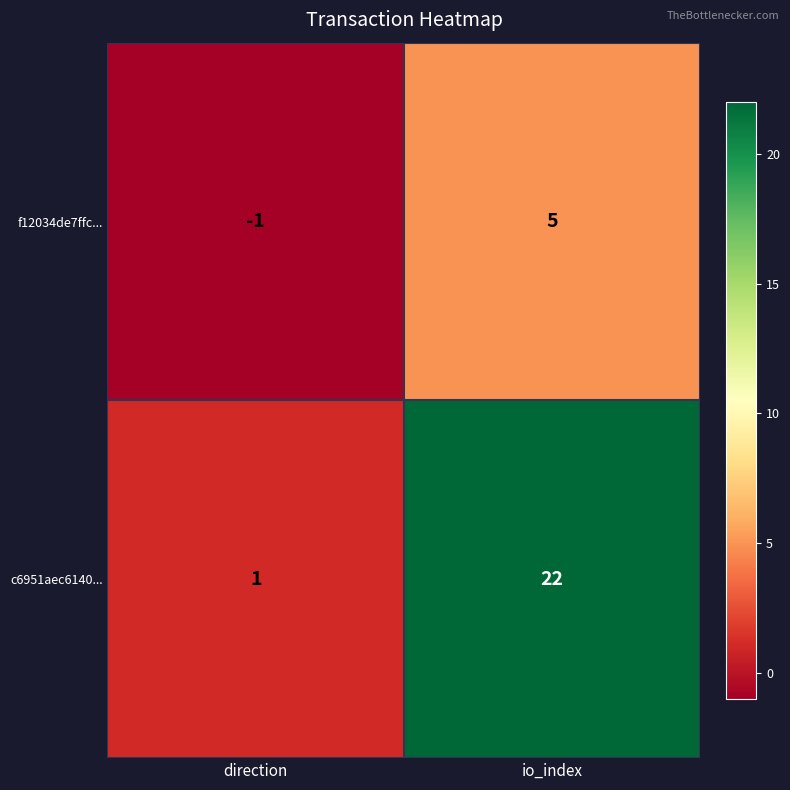

What is the total value across all series at io_index?

27